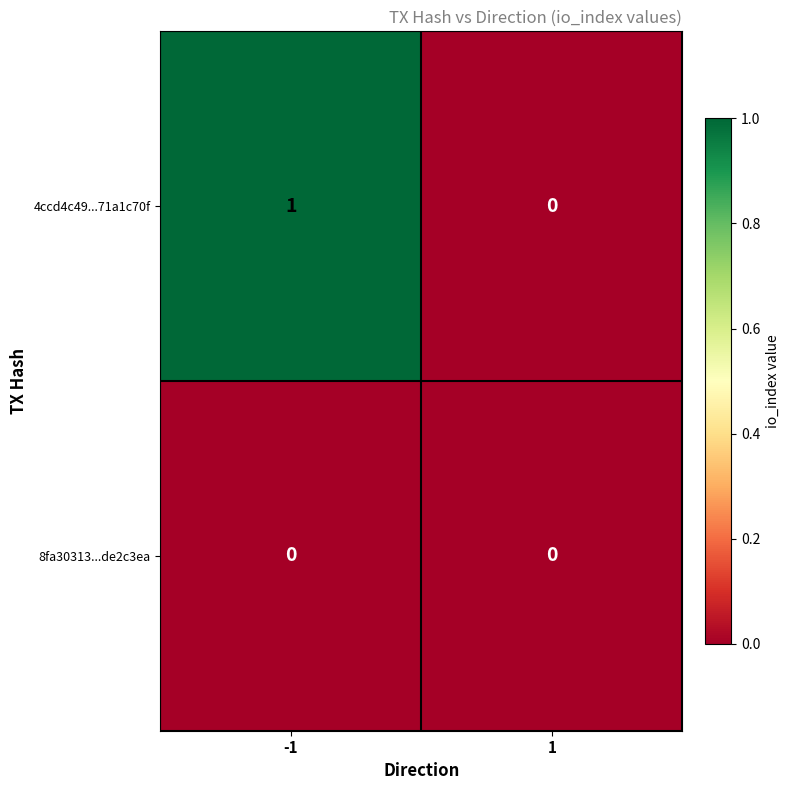

Which series has the largest total across all categories?

4ccd4c49...71a1c70f